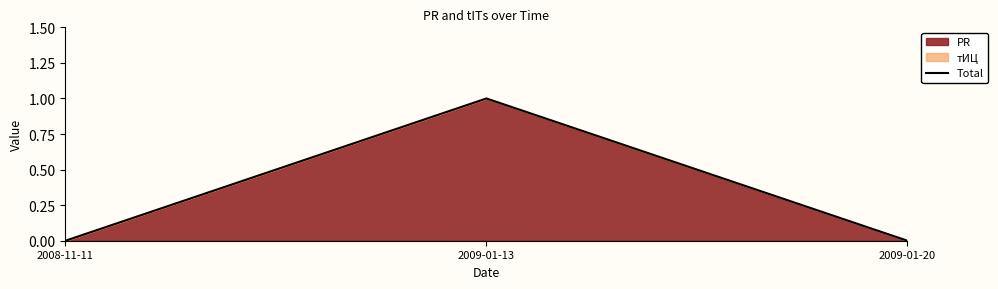

True or false: the data shows 1 at 2009-01-13.

True